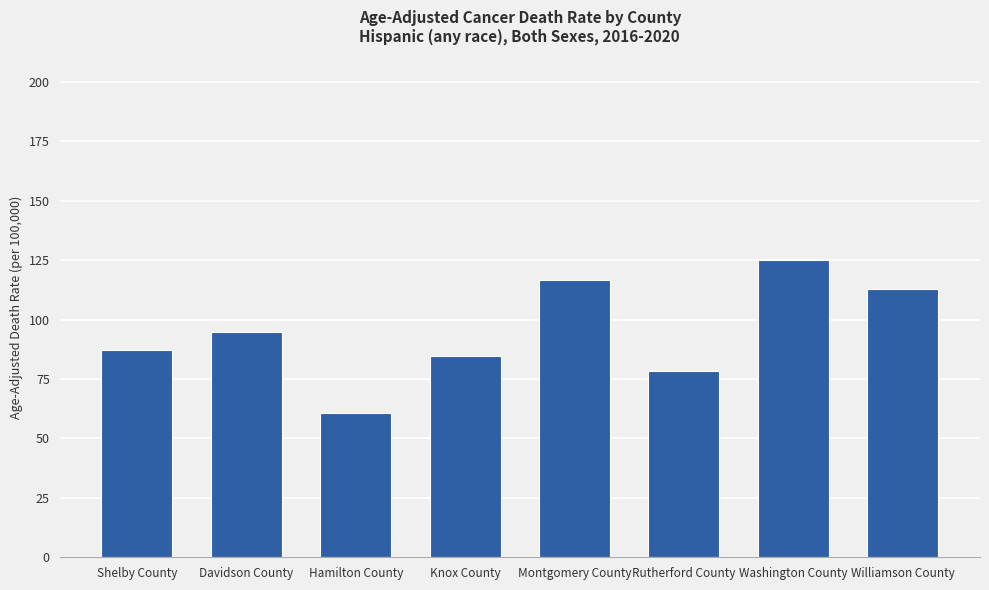

The value at Hamilton County is 60.7. True or false?

True